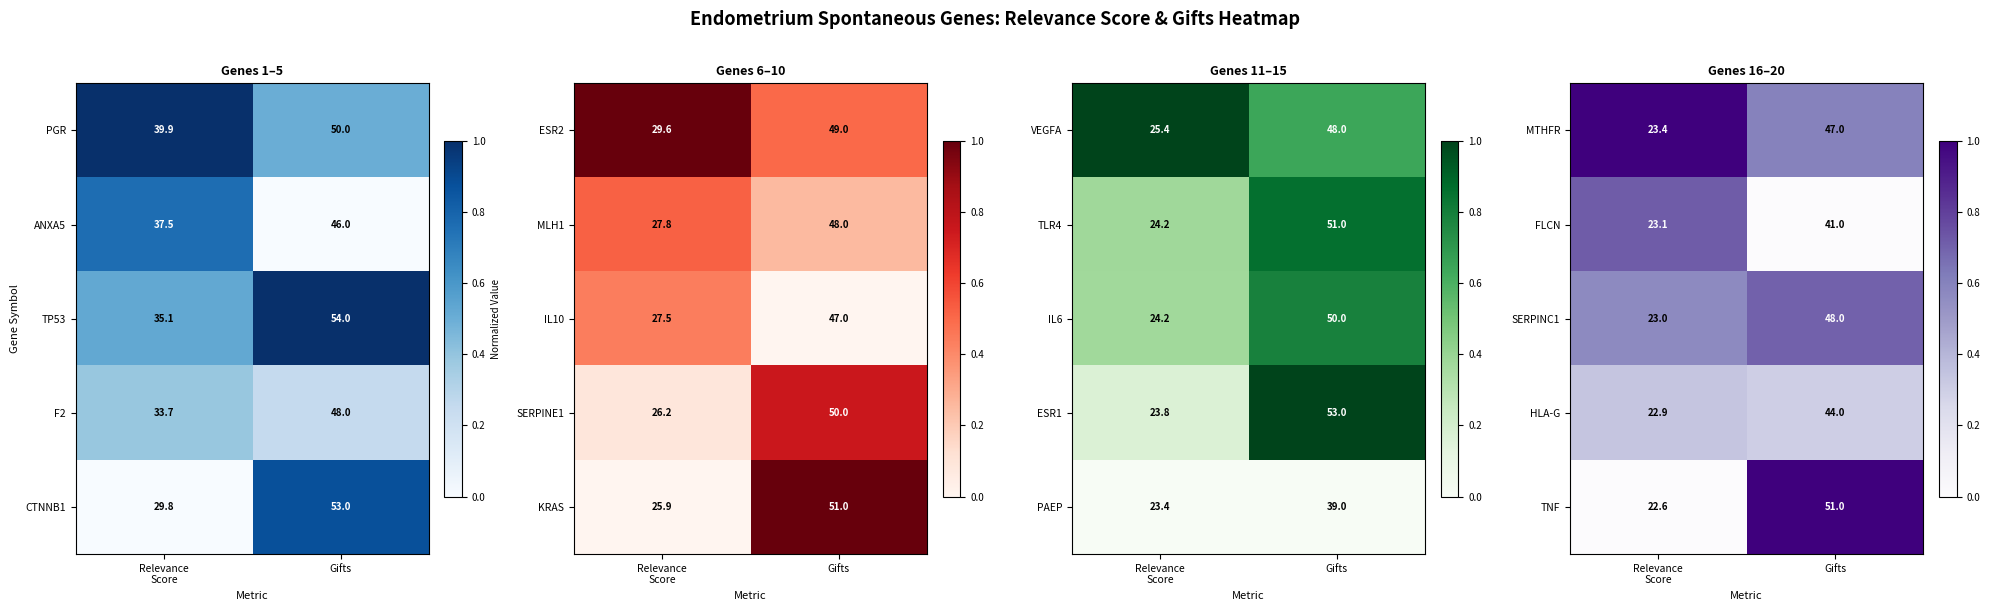

What is the difference between the maximum and minimum values in the TNF series?

28.4